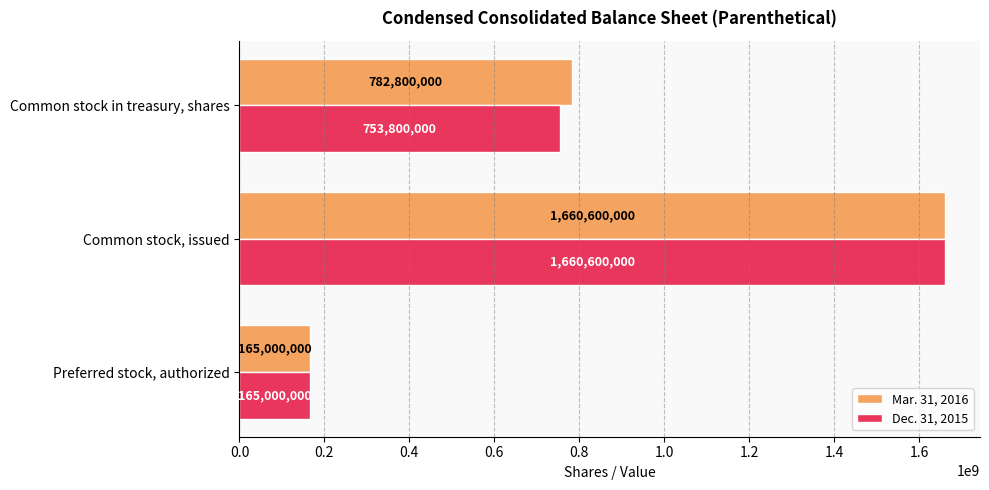

Where is Mar. 31, 2016 nearest to the value 912800000?

Common stock in treasury, shares